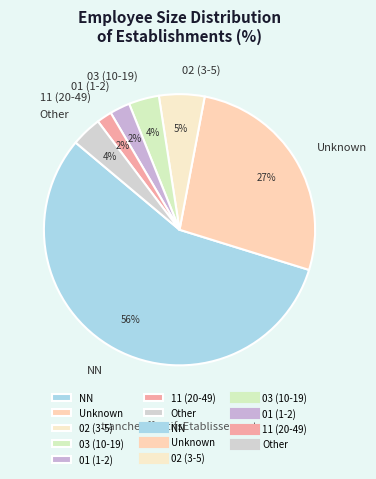

How many slices are in this pie chart?

7